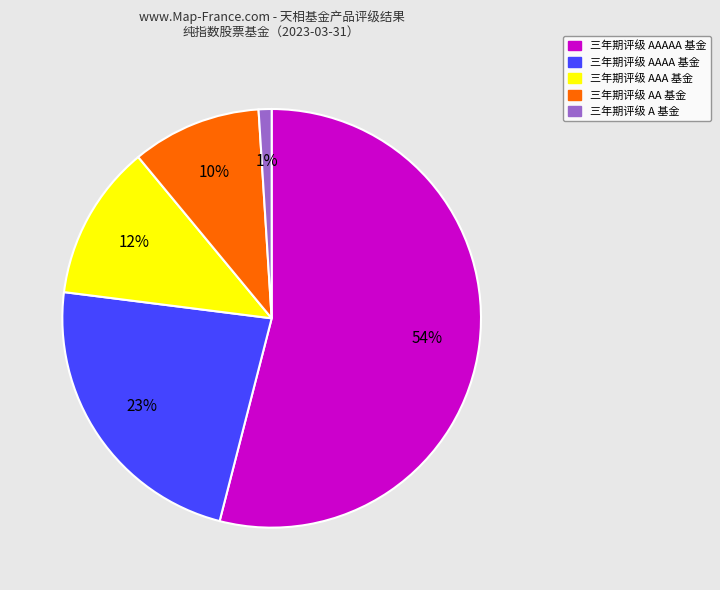

Is there a majority slice in this chart?

Yes